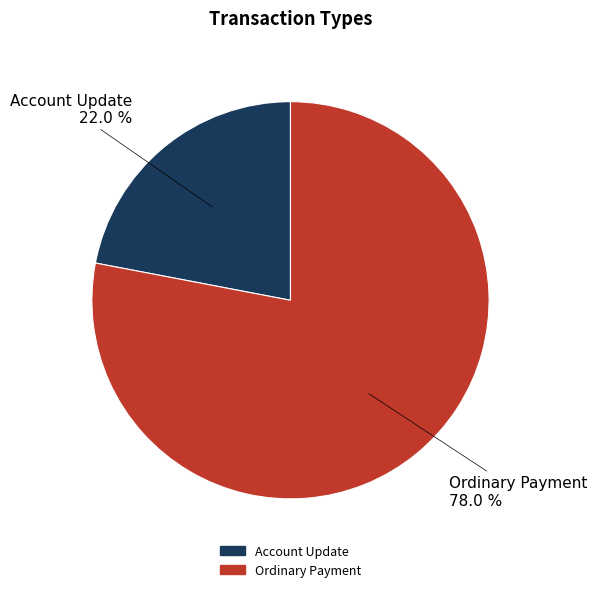

What is the ratio of the value at Ordinary Payment to the value at Account Update?

3.5